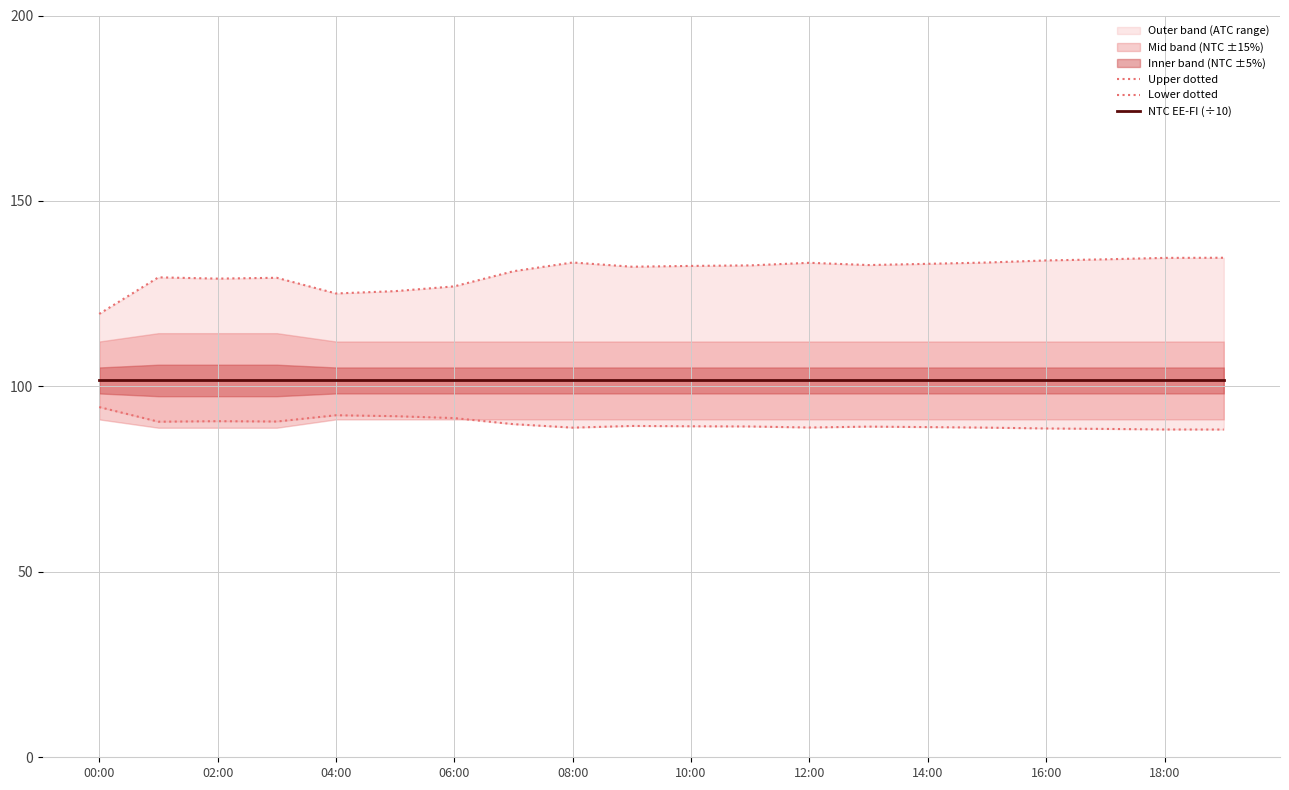

What is the maximum value for Upper dotted?

134.7